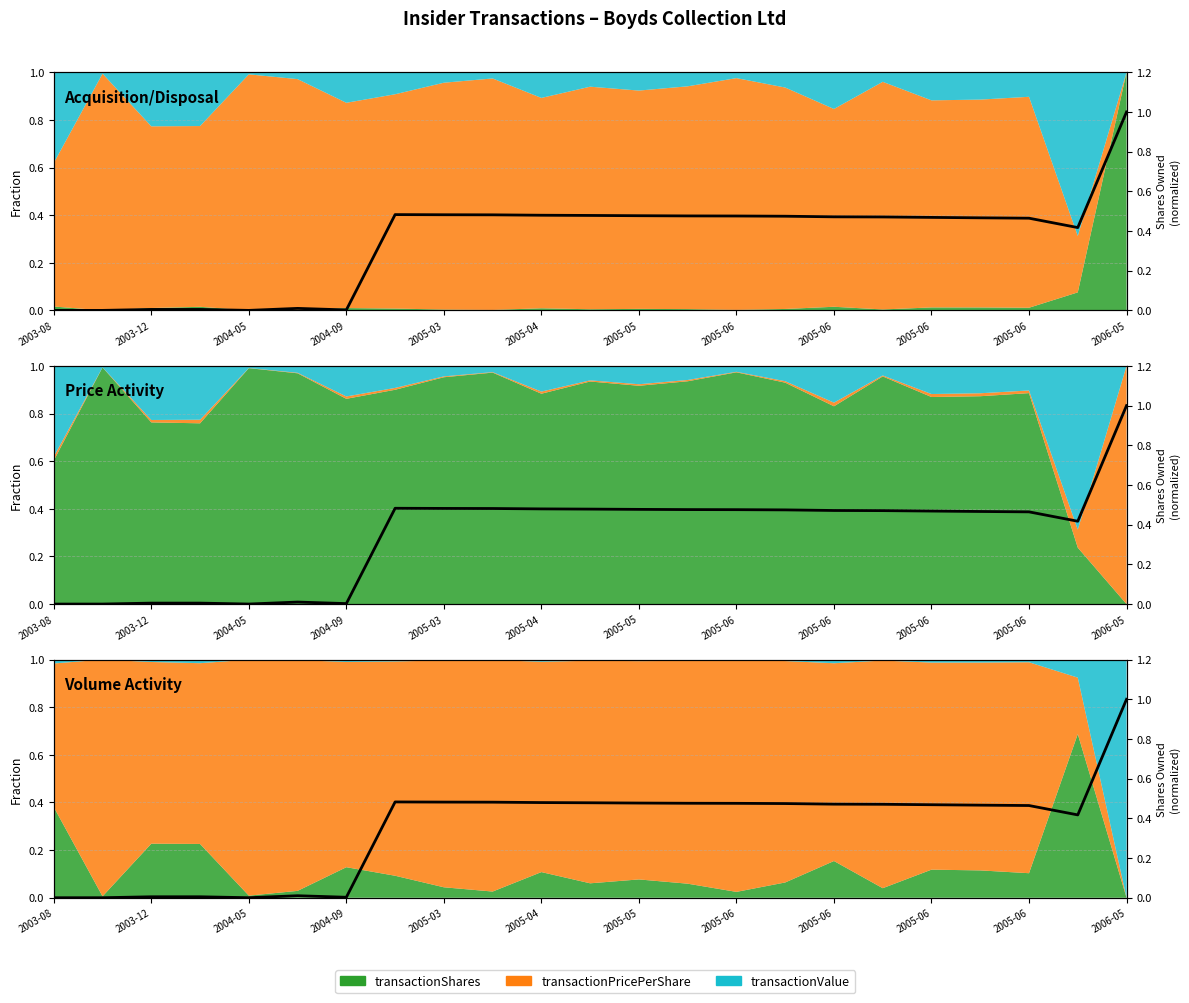

What is the difference between the maximum and minimum values?

1.0